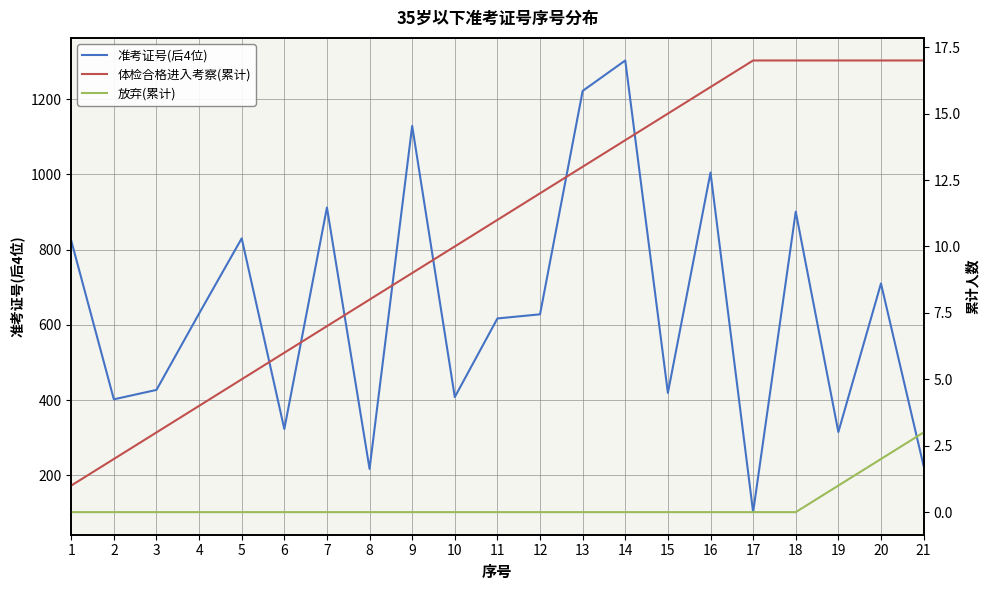

How many data points does each series have?

21